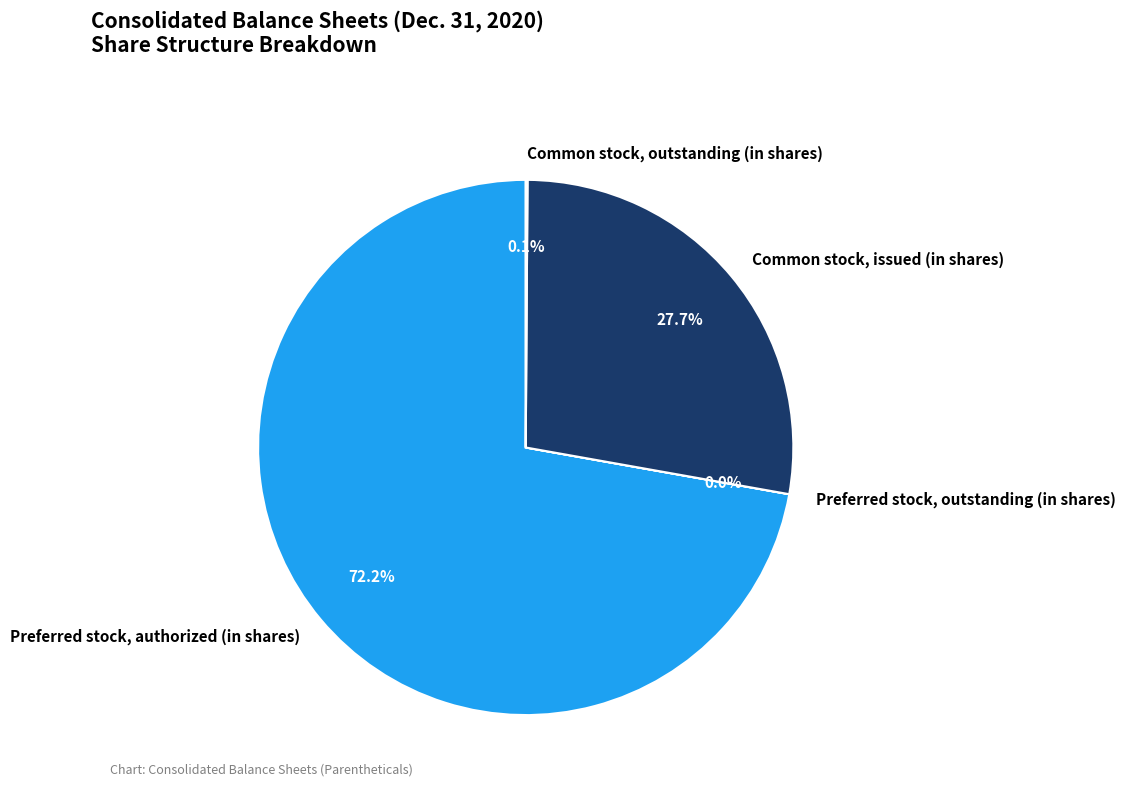

Which category has the biggest portion of the pie?

Preferred stock, authorized (in shares)